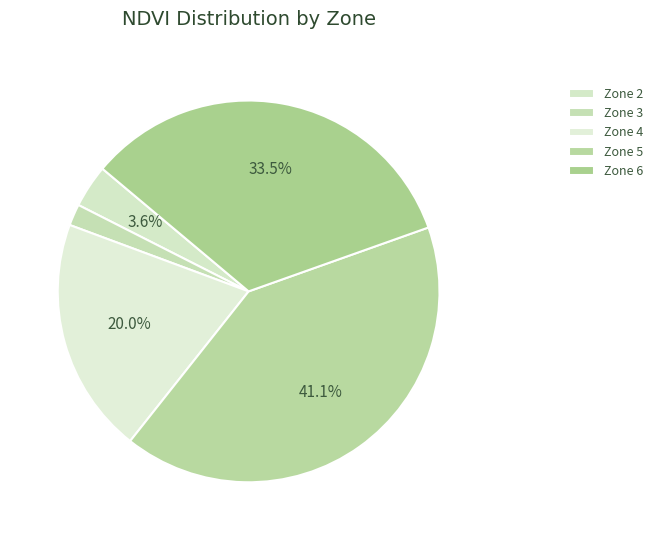

What is the change in value from Zone 3 to Zone 4?

+33